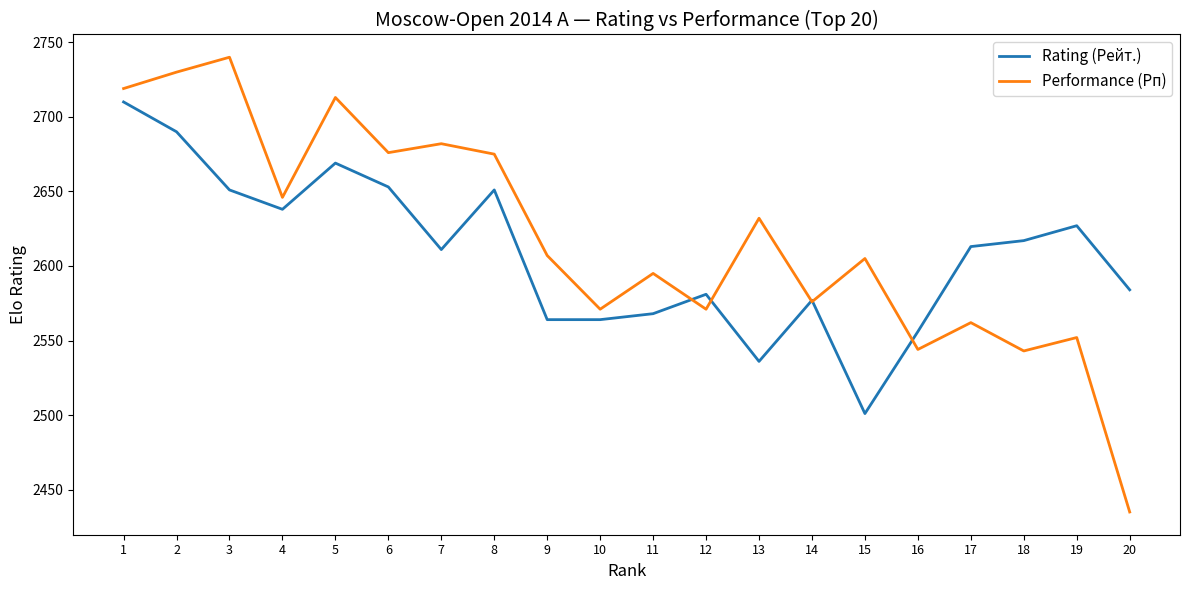

The Performance (Рп) series shows 4240 at 15. True or false?

False